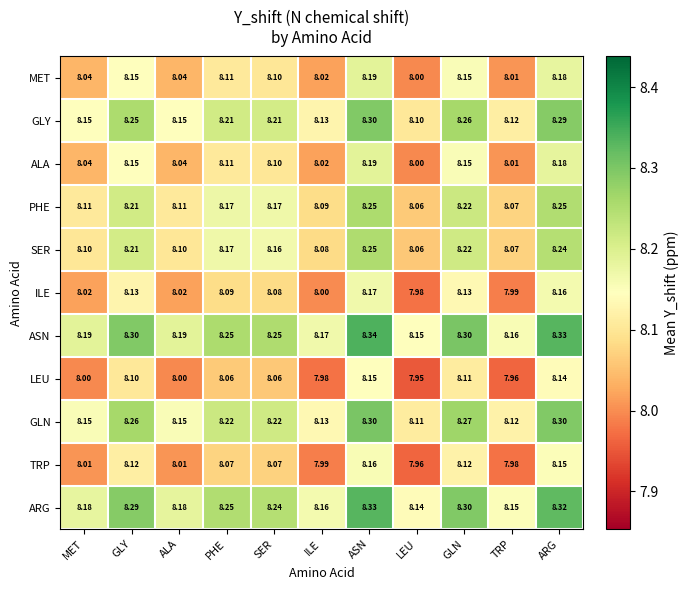

At which category is the sum across all series the highest?

ASN